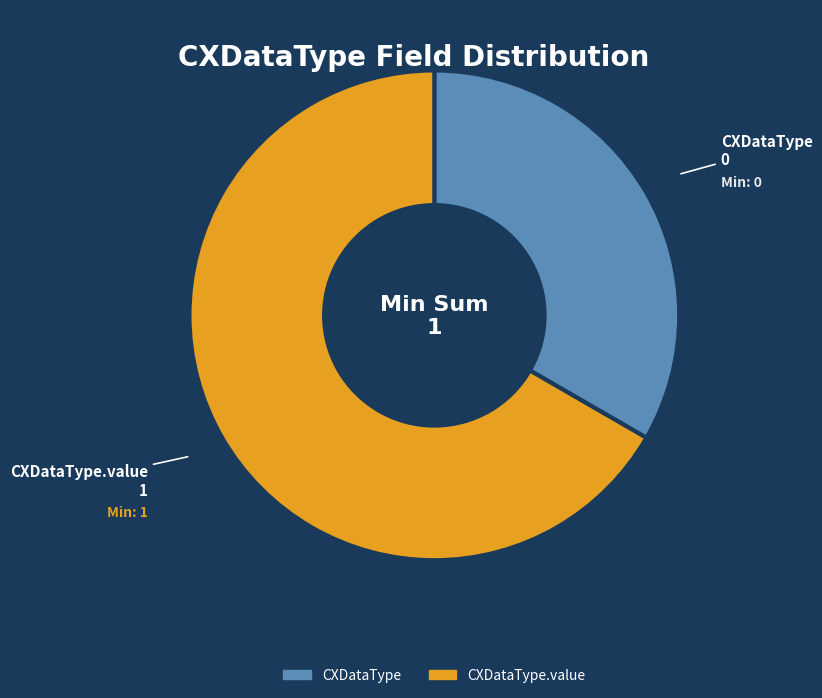

Which category accounts for the majority?

CXDataType.value